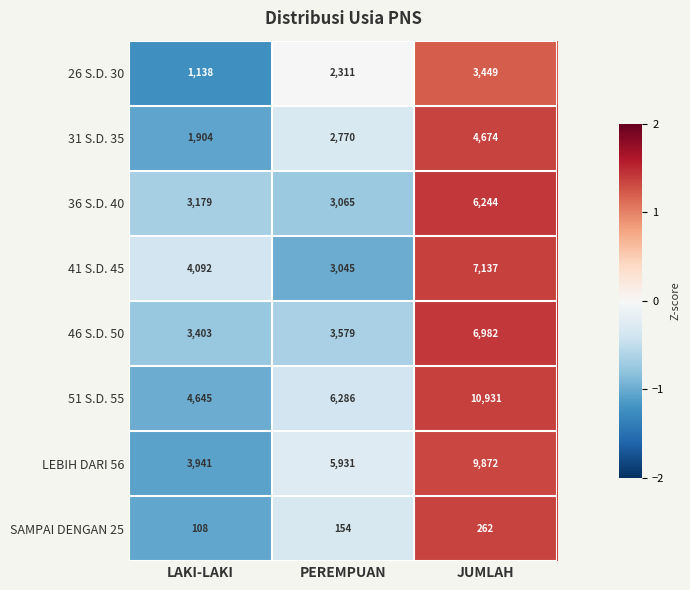

The value of 31 S.D. 35 at PEREMPUAN is 4331. True or false?

False